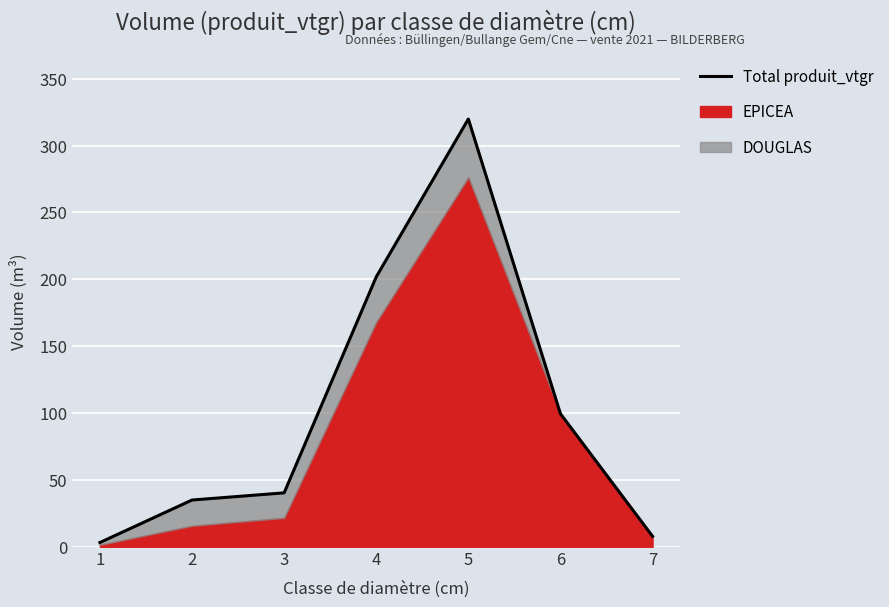

What is the ratio of the value at 2 to the value at 6?

0.4